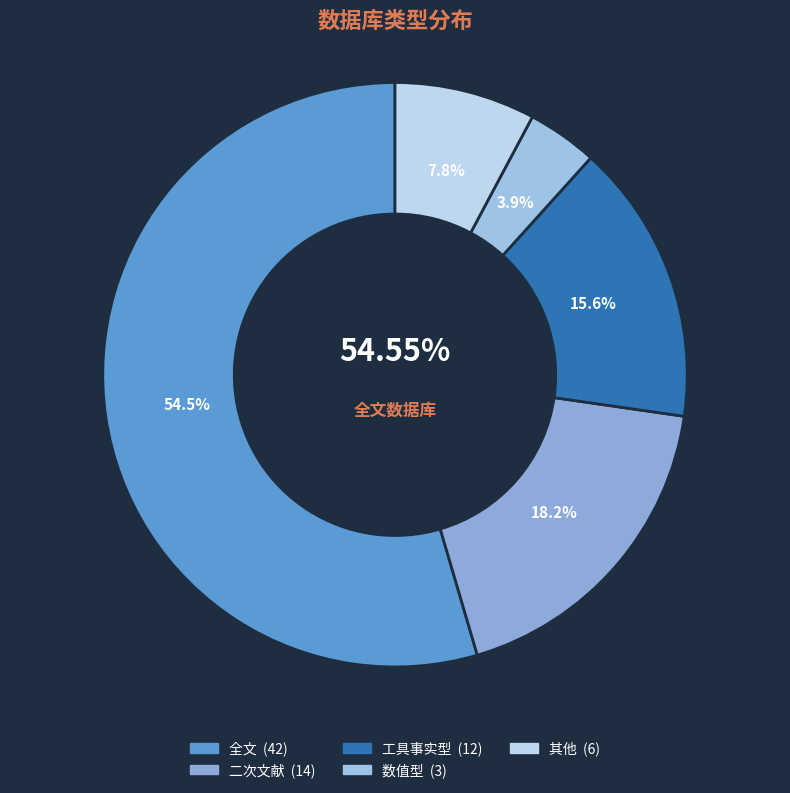

Does any single category account for the majority?

Yes